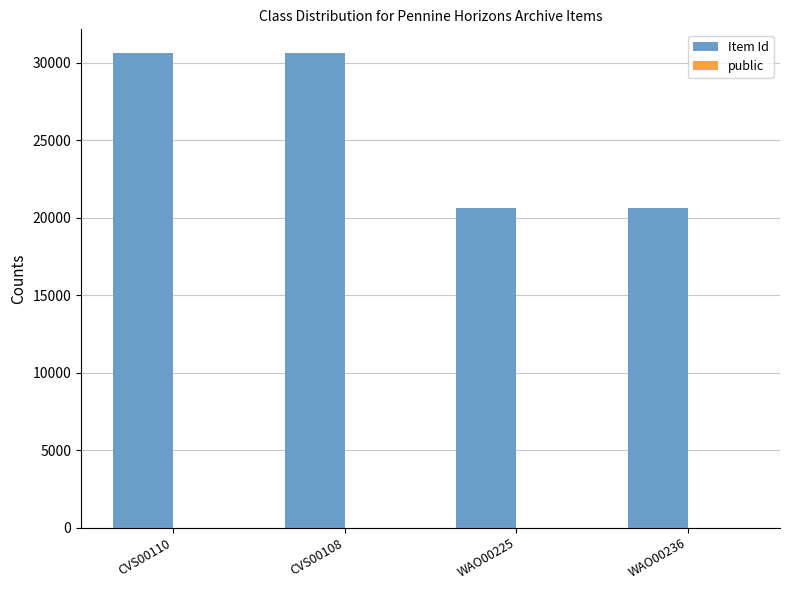

What is the maximum value shown in the chart?

30624